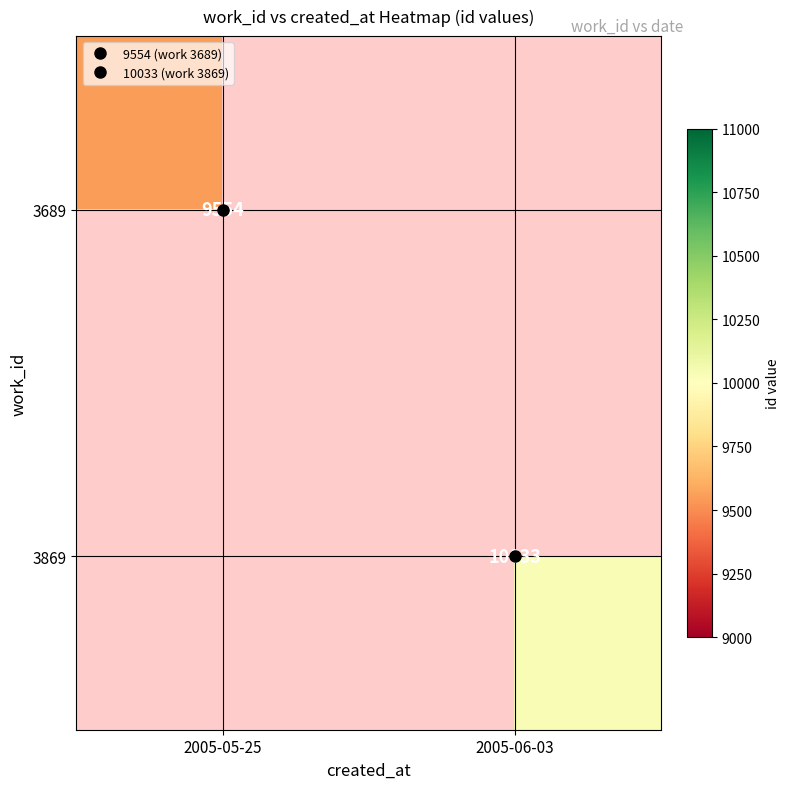

The 3869 series shows 10033.0 at 2005-06-03. True or false?

True